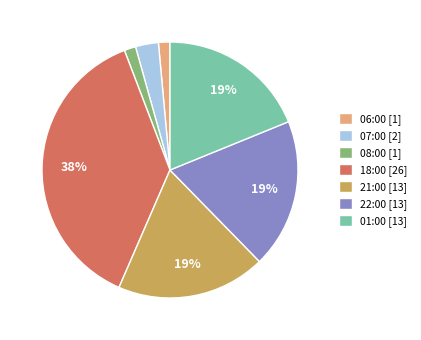

What percentage is the 08:00 slice, to the nearest percent?

1%